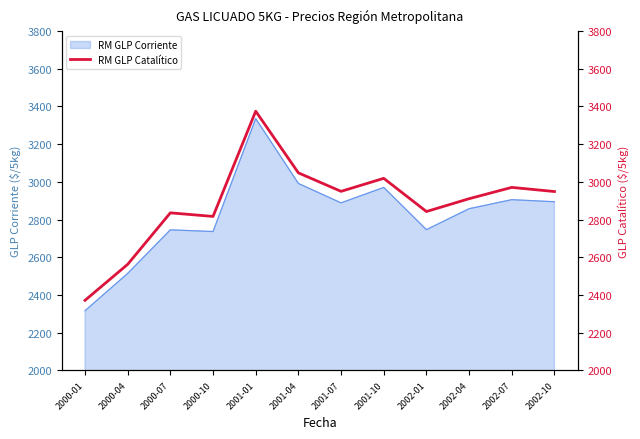

Reading left to right, what are all the values shown in this chart?

2372	2563	2836	2817	3375	3048	2950	3019	2843	2911	2971	2949